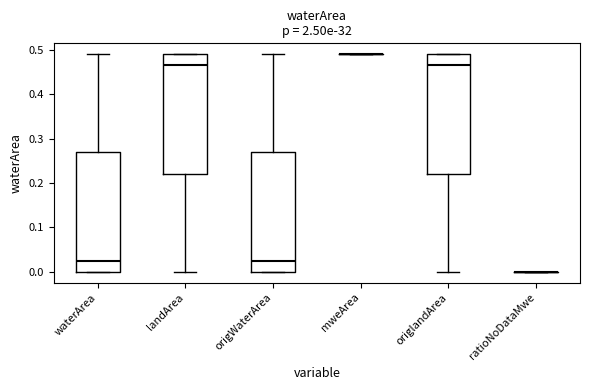

Where does the lower whisker of the box for landArea end on the y-axis? The values are not printed on the chart, so give them approximately, as read against the axis.

0.00